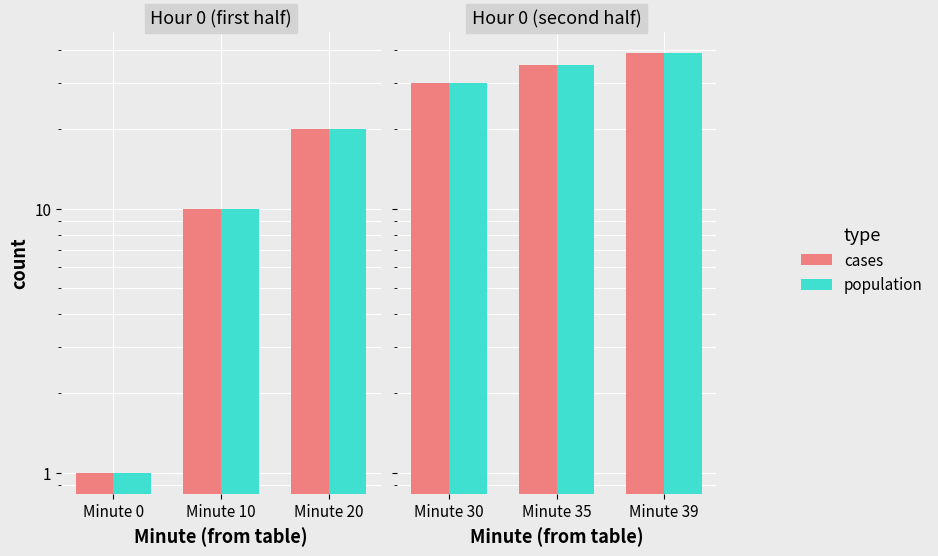

Which series changed the most between Minute 0 and Minute 20?

cases